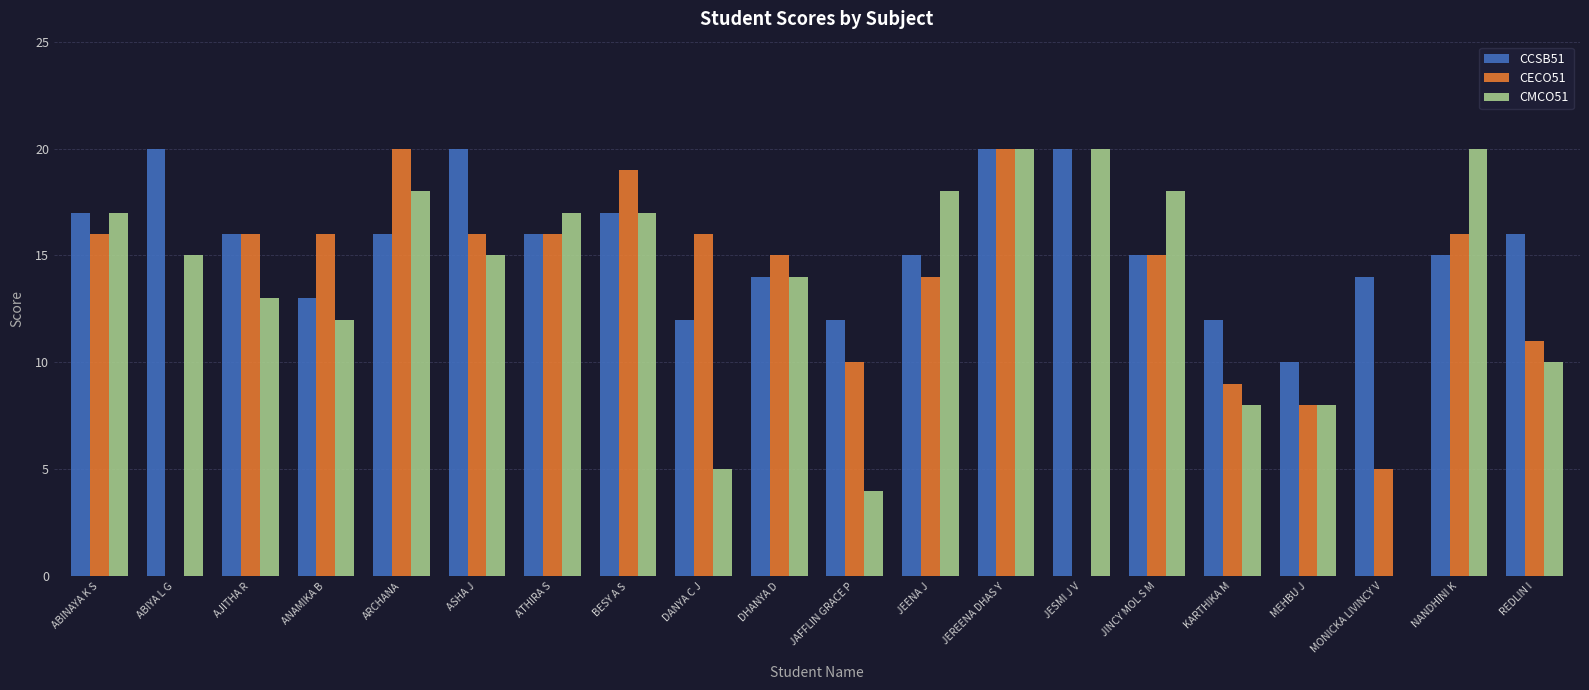

Between ABIYA L G and BESY A S, which series saw the biggest shift?

CECO51